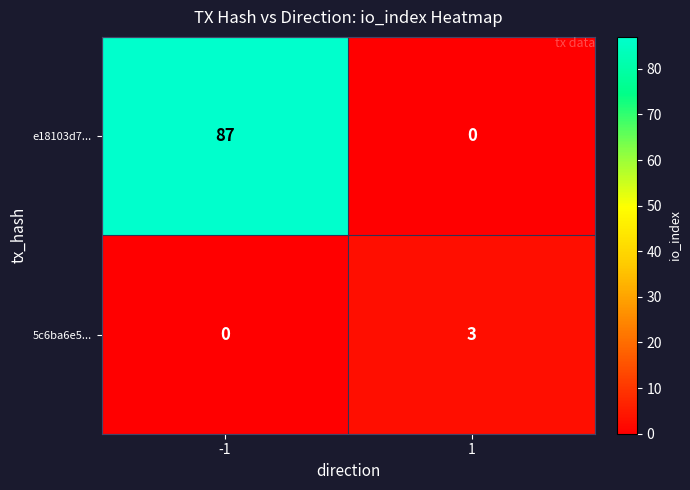

What is the difference between the 5c6ba6e5... values at -1 and 1?

3